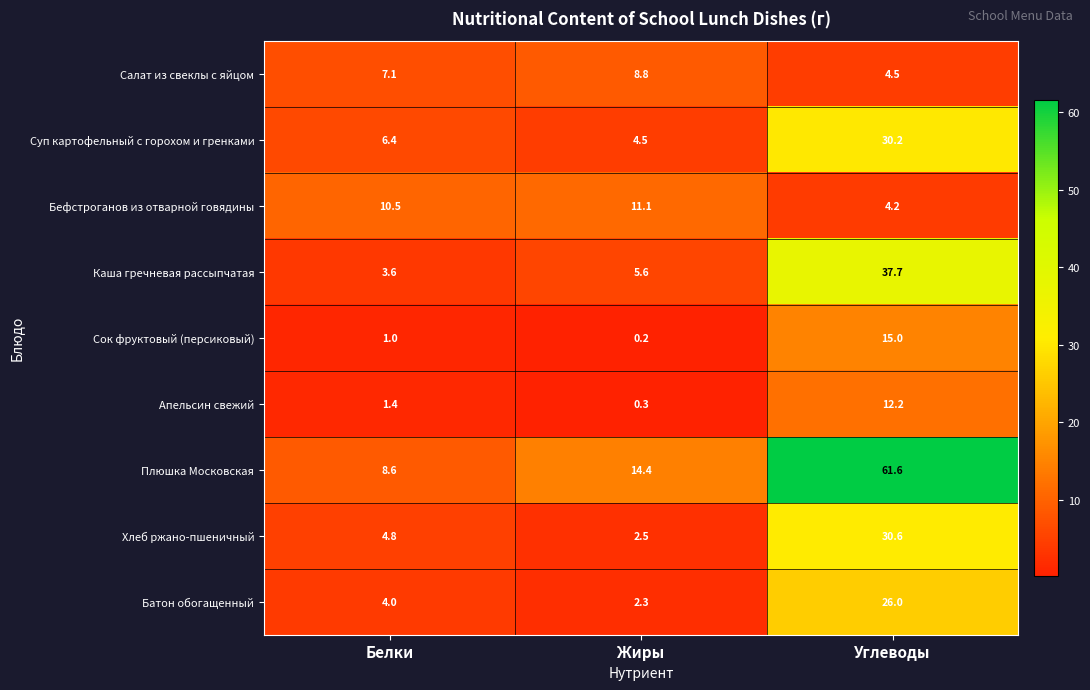

Which label corresponds to the largest value in the chart?

Углеводы